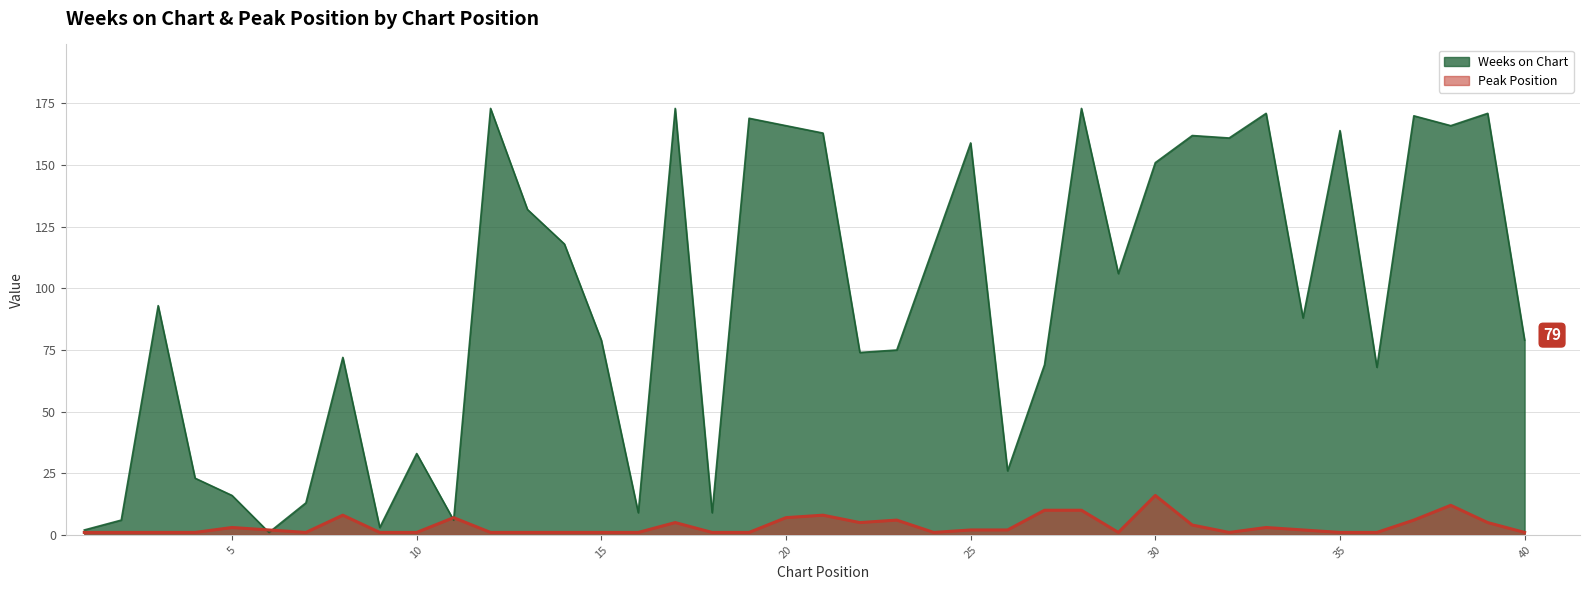

What is the value of the Peak Position point at the 37th from the left?

6